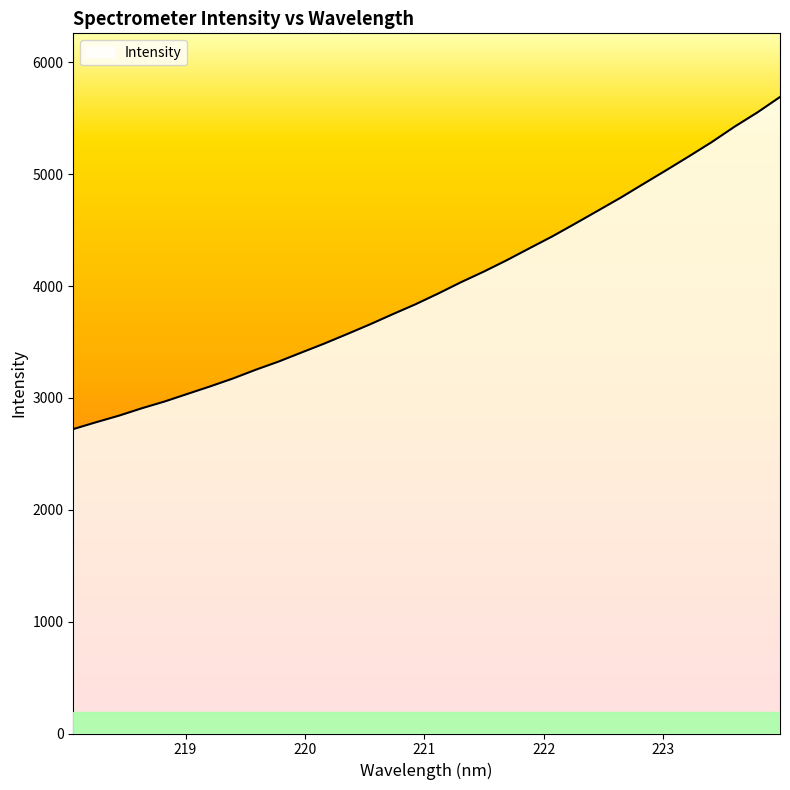

What is the greatest value displayed?

5689.6